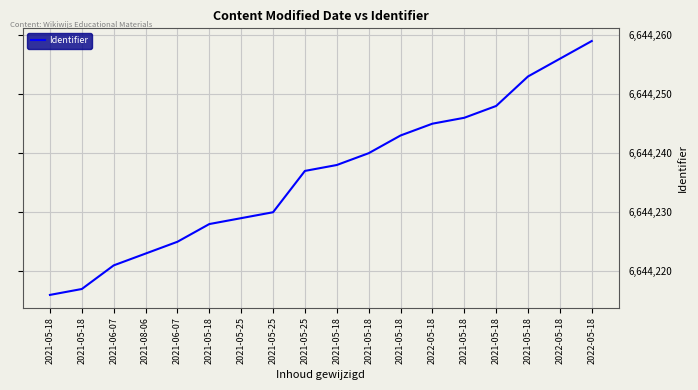

What is the difference between the second highest and second lowest values?

39